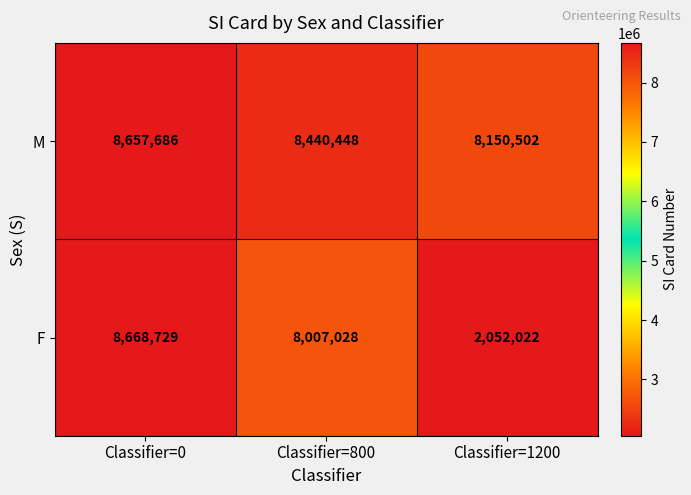

Count the M values in the range 8150502 to 8657686.

3